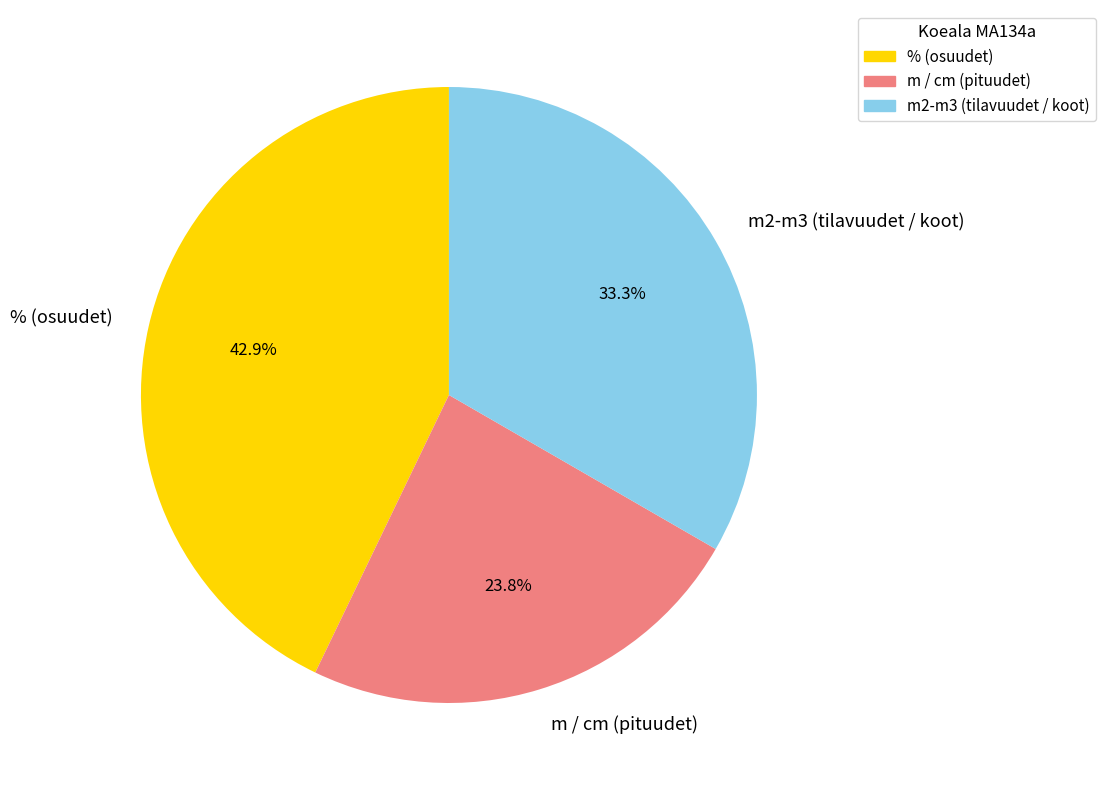

How many slices are in this pie chart?

3